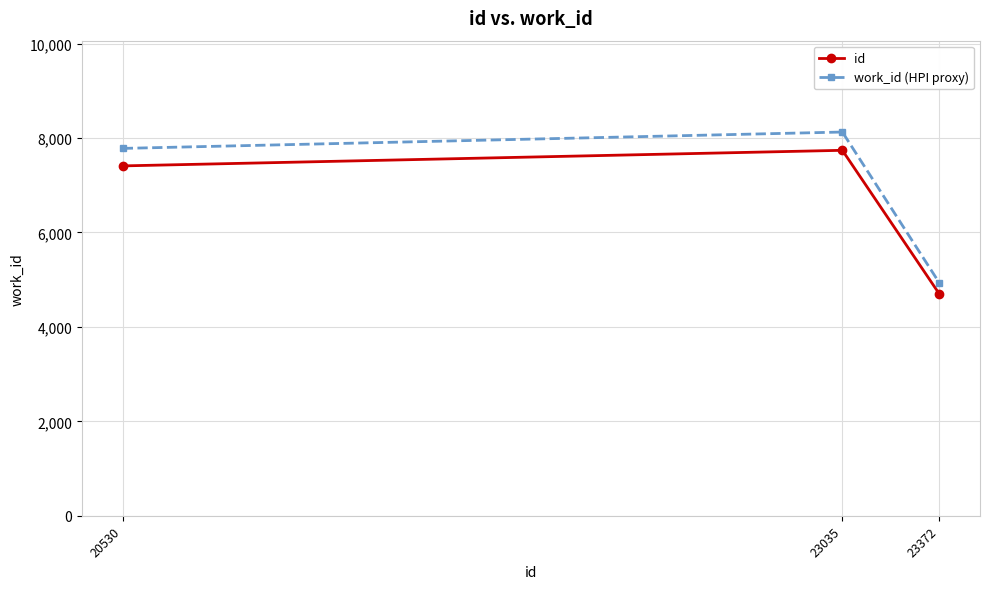

Which label corresponds to the largest value in the chart?

23035